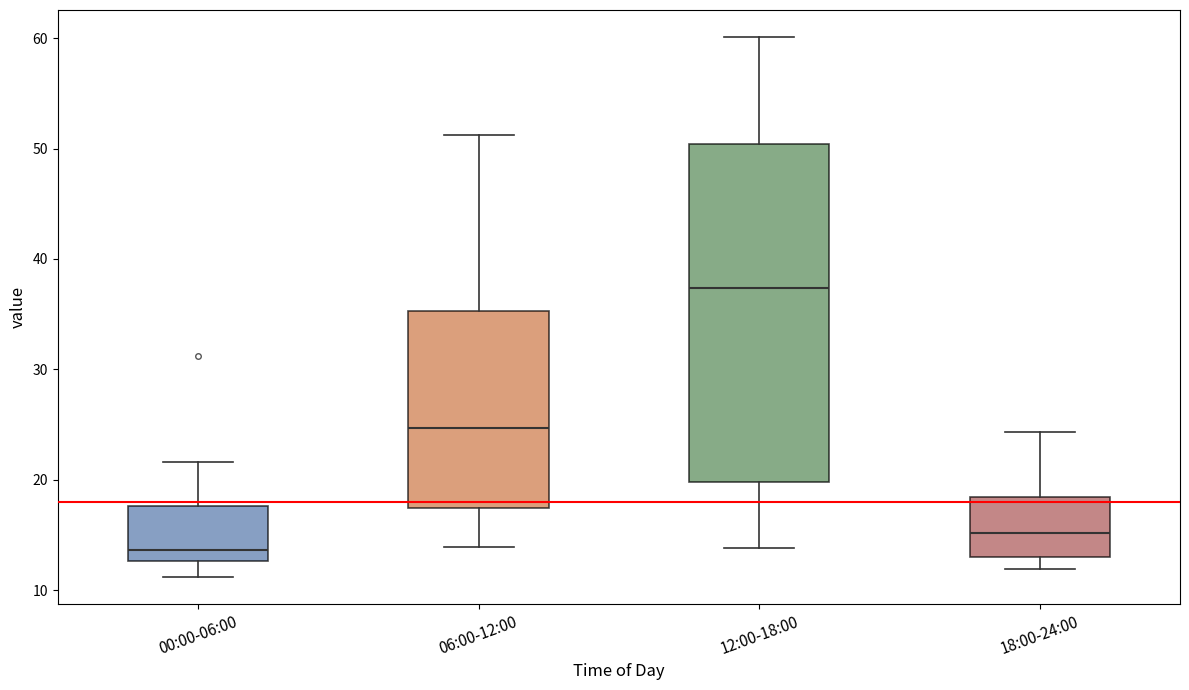

Comparing the boxes themselves (not the whiskers), which one is the tallest?

12:00-18:00